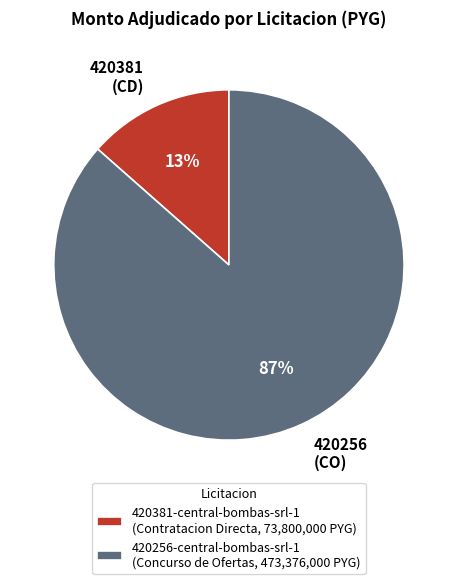

Rank the categories by value from highest to lowest.

420256-central-bombas-srl-1, 420381-central-bombas-srl-1